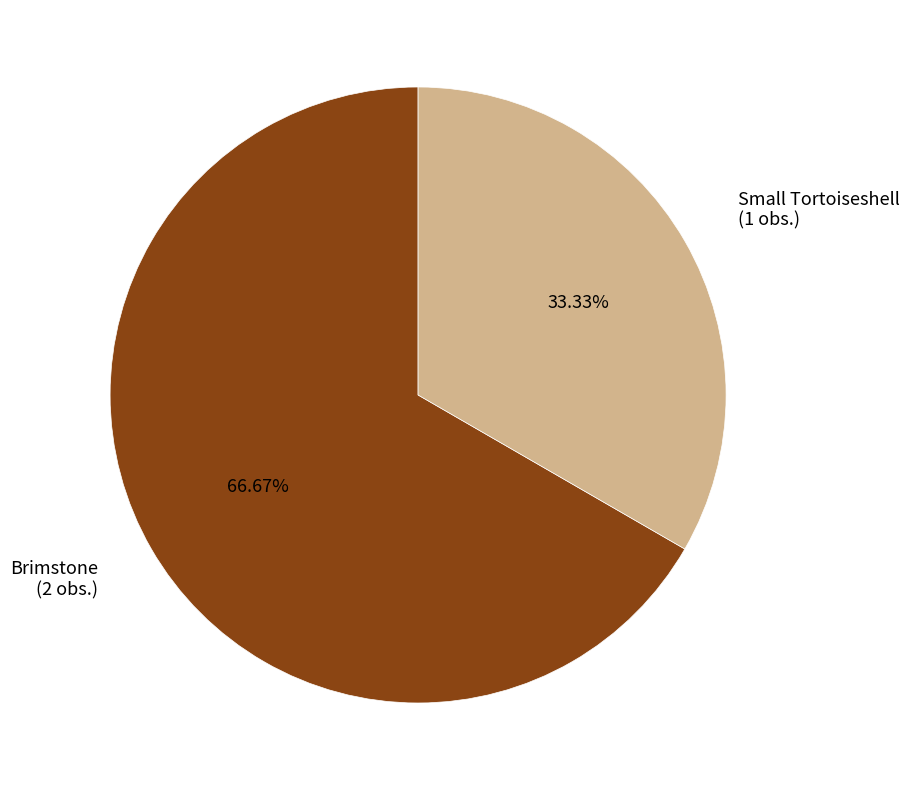

How many slices are in this pie chart?

2